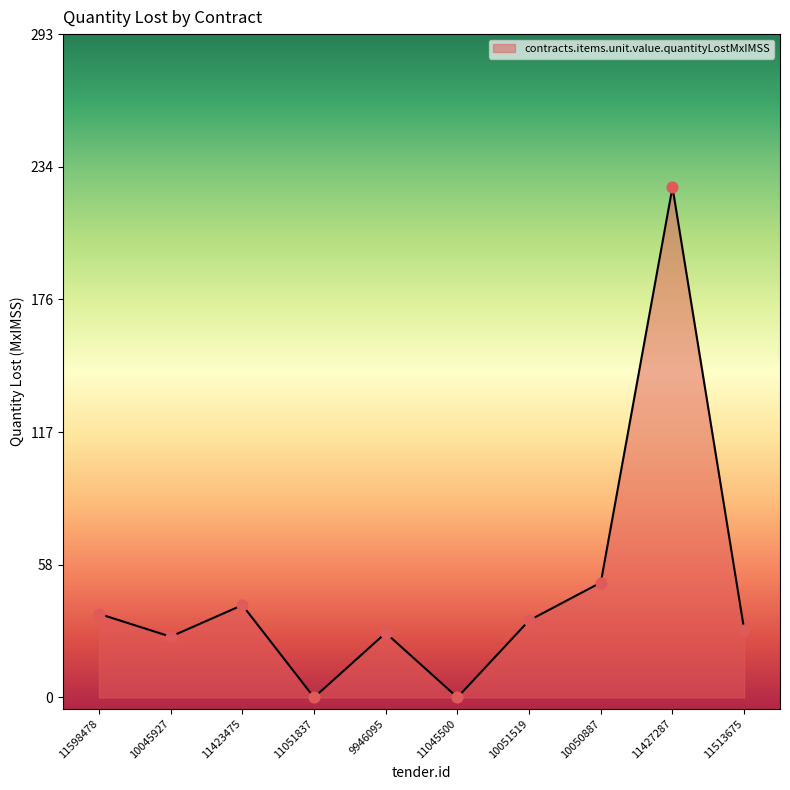

Which has a higher value, 10045927 or 10050887?

10050887